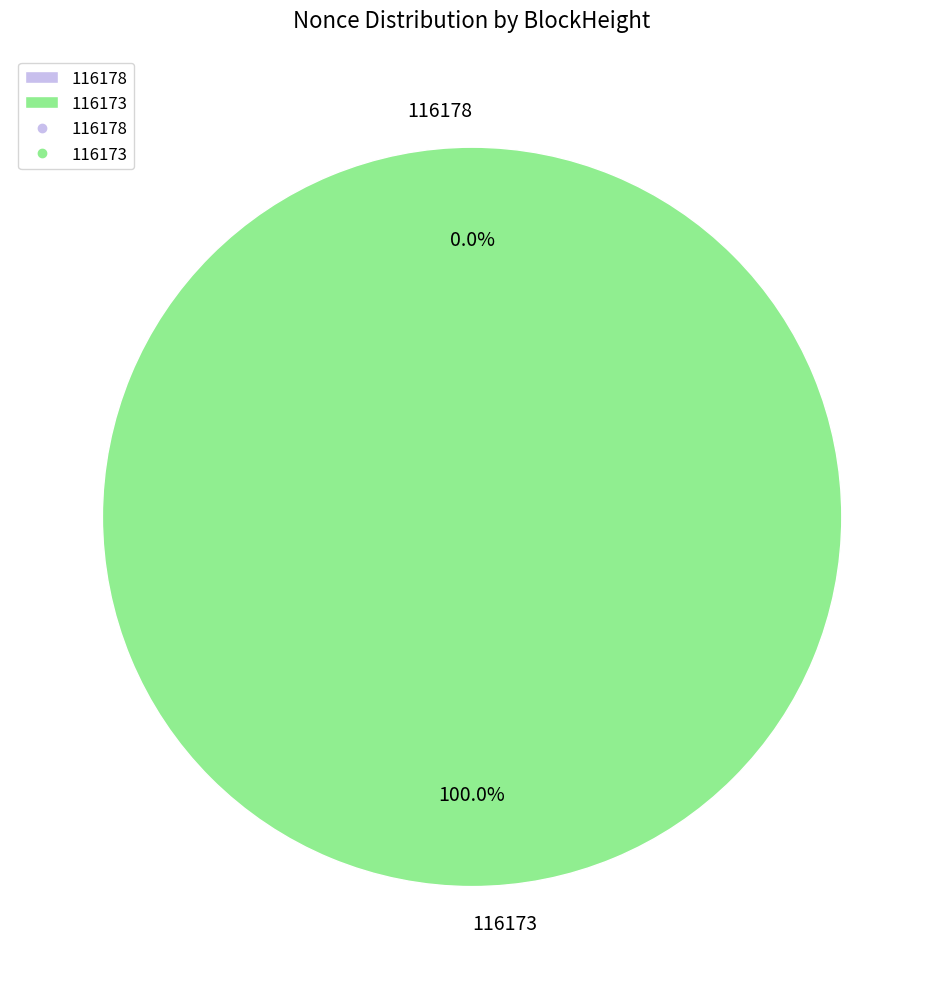

How many slices are in this pie chart?

2